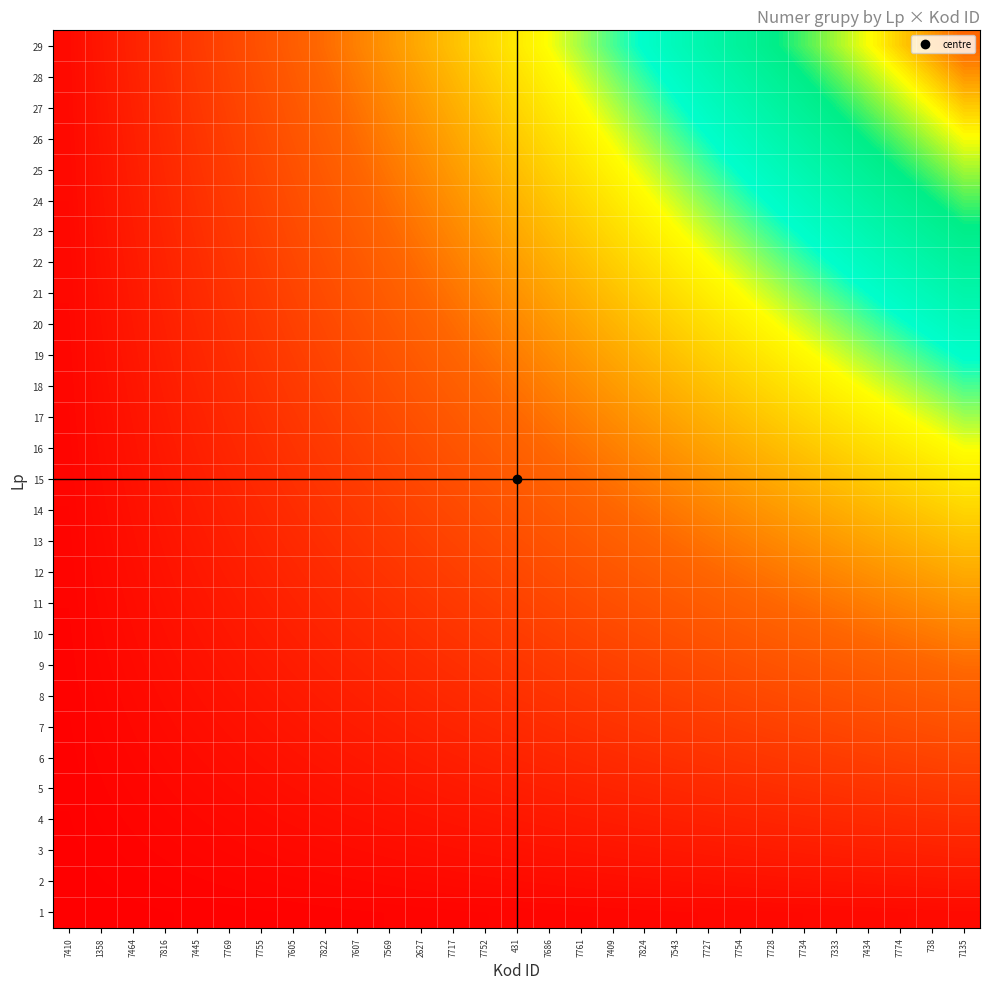

Which series has the largest total across all categories?

29